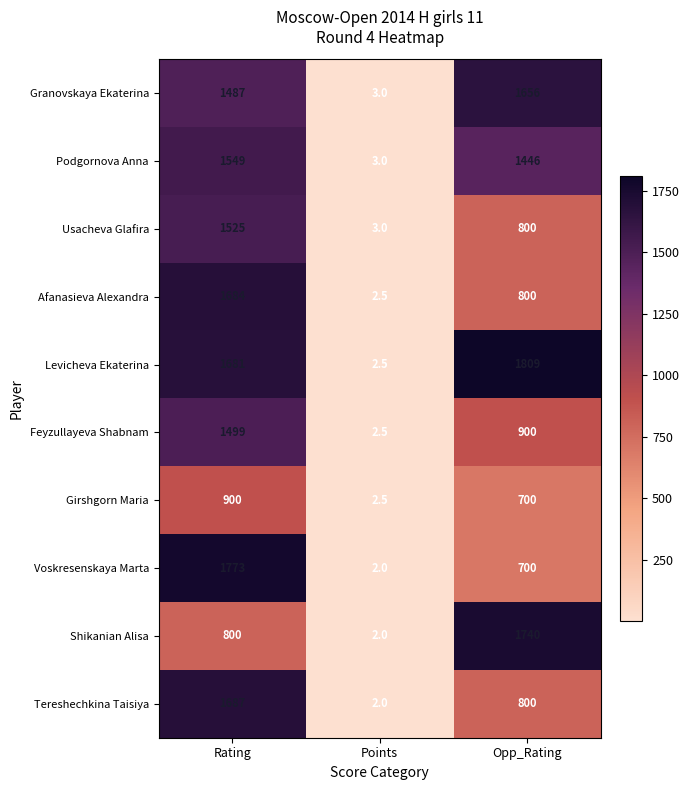

What is the sum of all Voskresenskaya Marta values?

2475.0